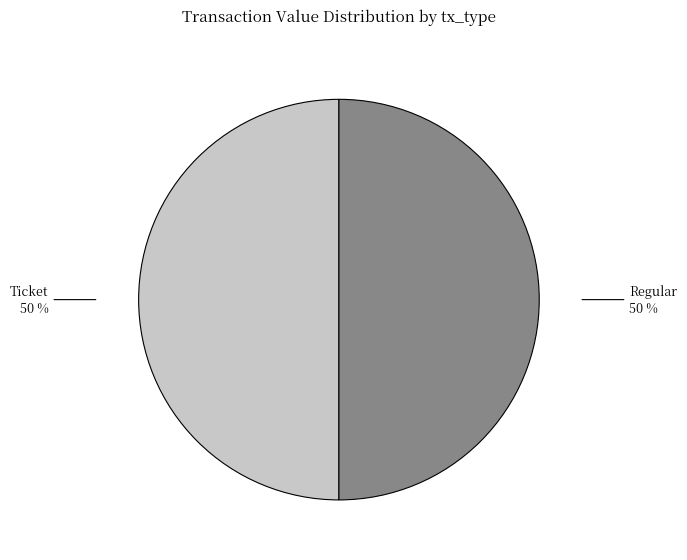

To the nearest percent, what portion does Ticket represent?

50%